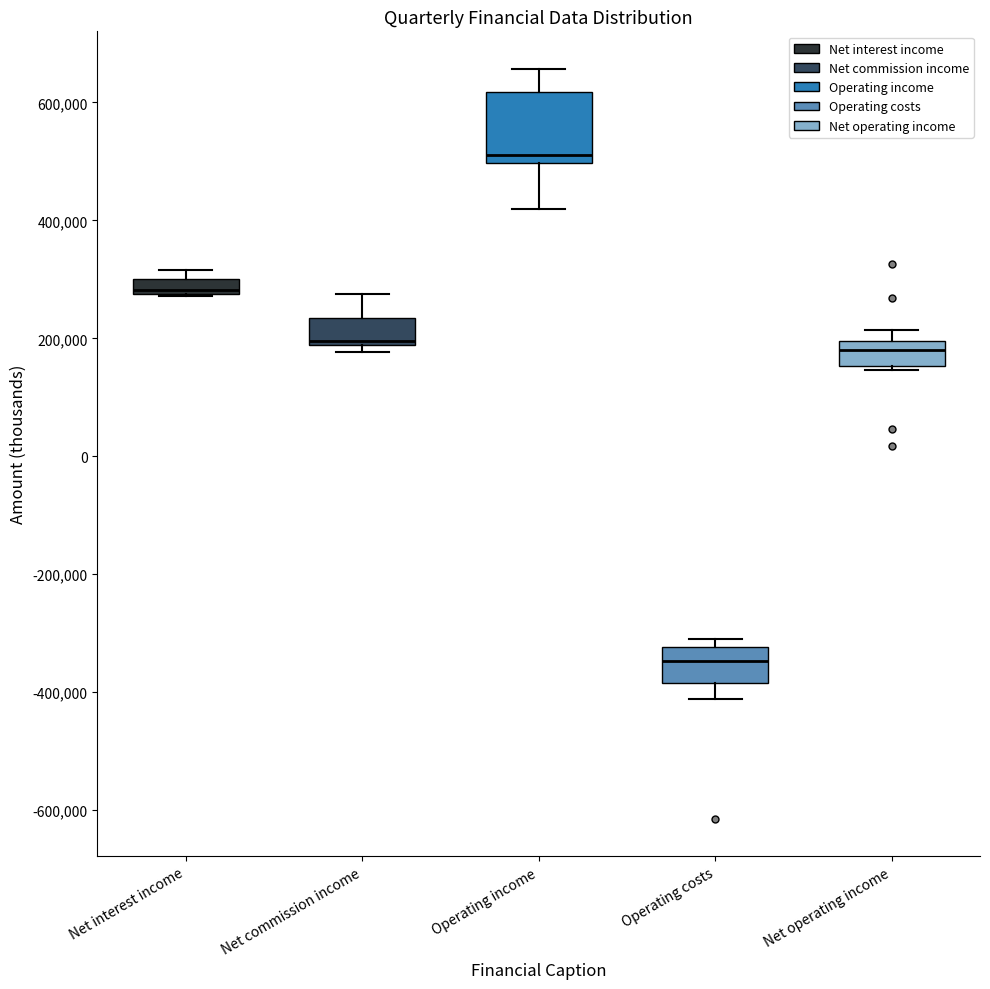

Which box is the tallest, from its lower edge to its upper edge?

Operating income